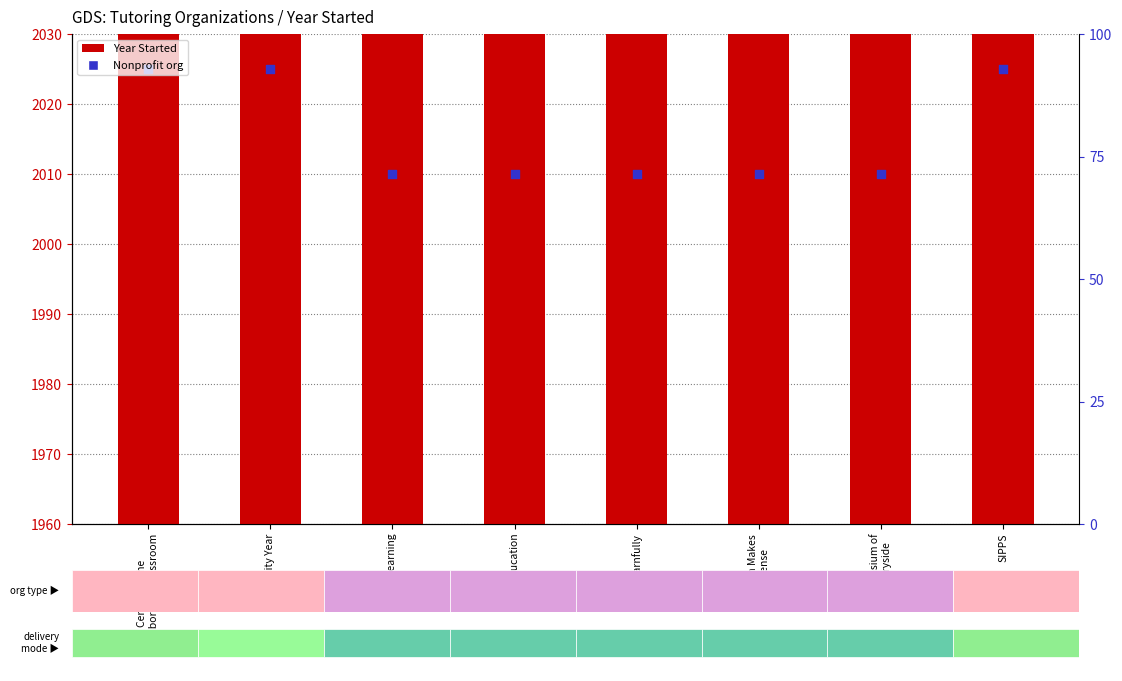

Which series has the largest total across all categories?

Nonprofit (marker)